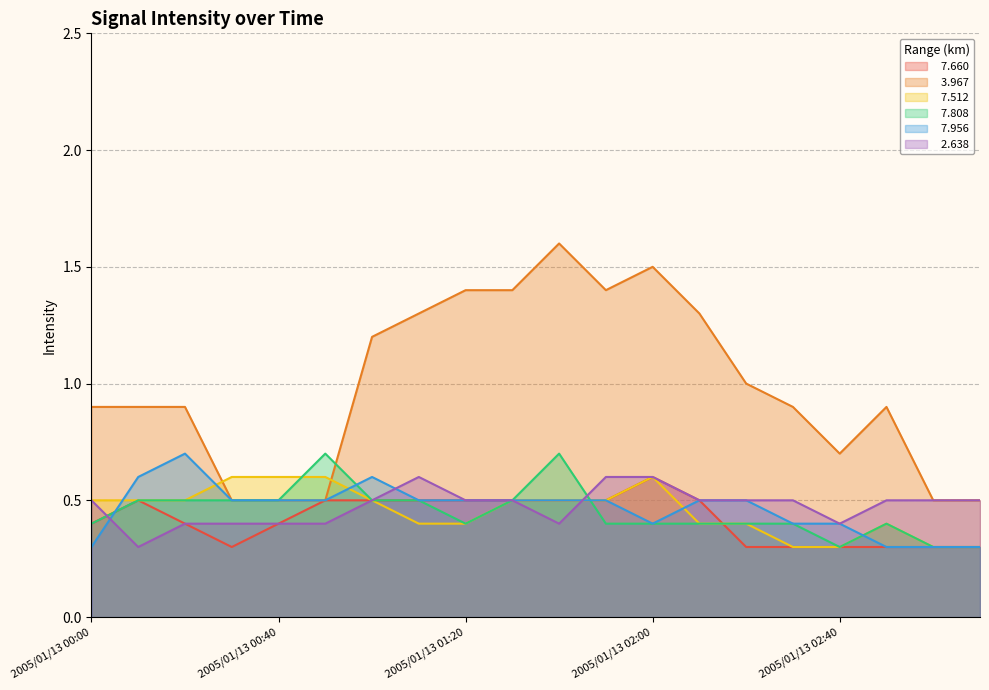

At which category does   3.967 reach its first local valley?

2005/01/13 01:50